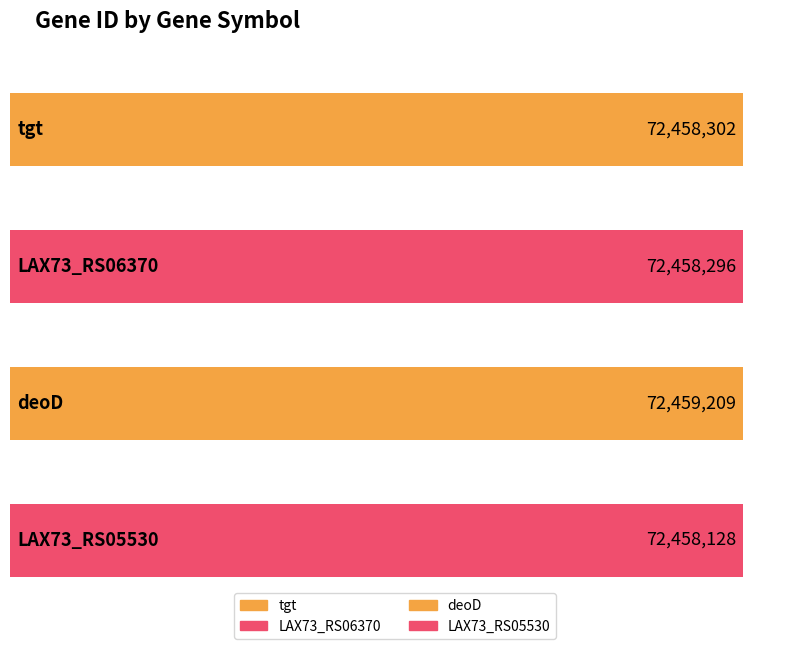

What is the difference between the maximum and minimum values?

1081